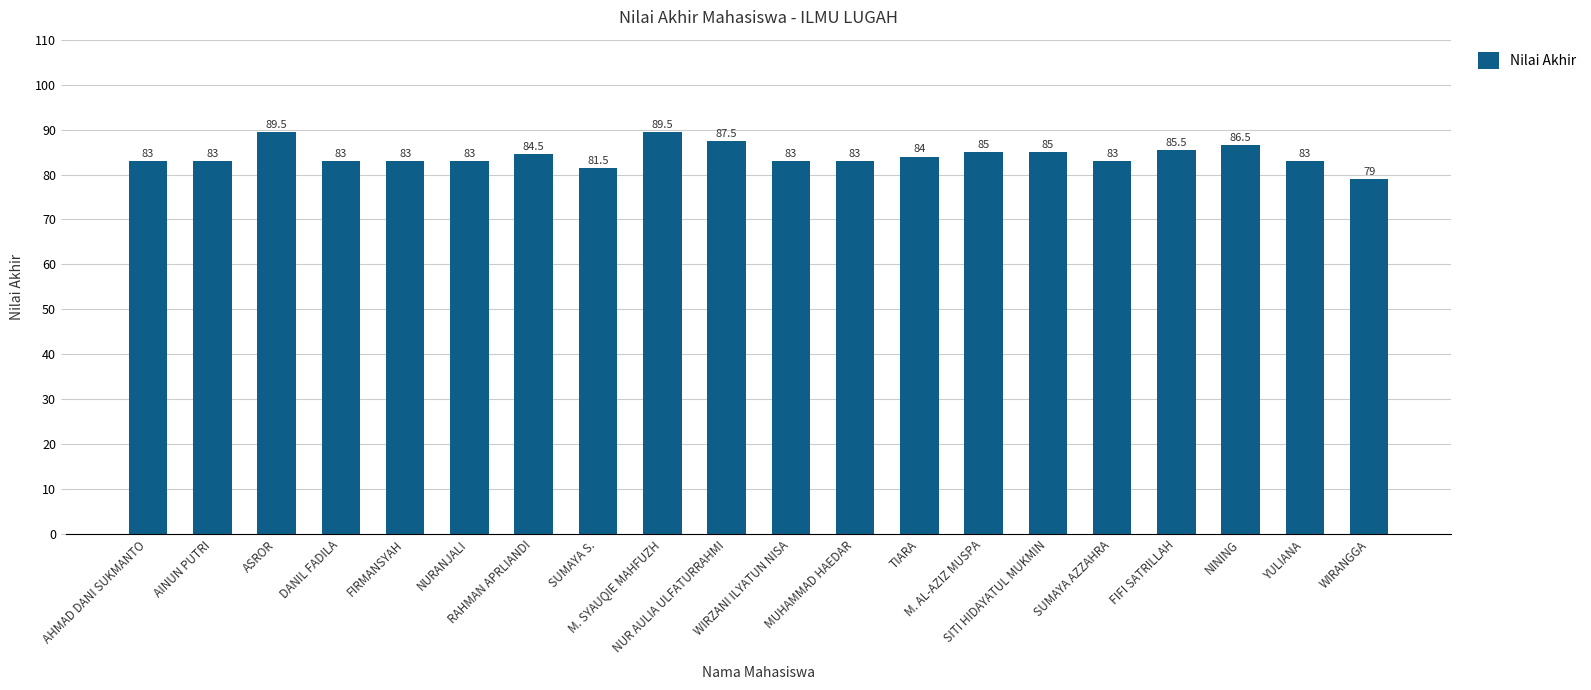

Which has a higher value, TIARA or M. SYAUQIE MAHFUZH?

M. SYAUQIE MAHFUZH